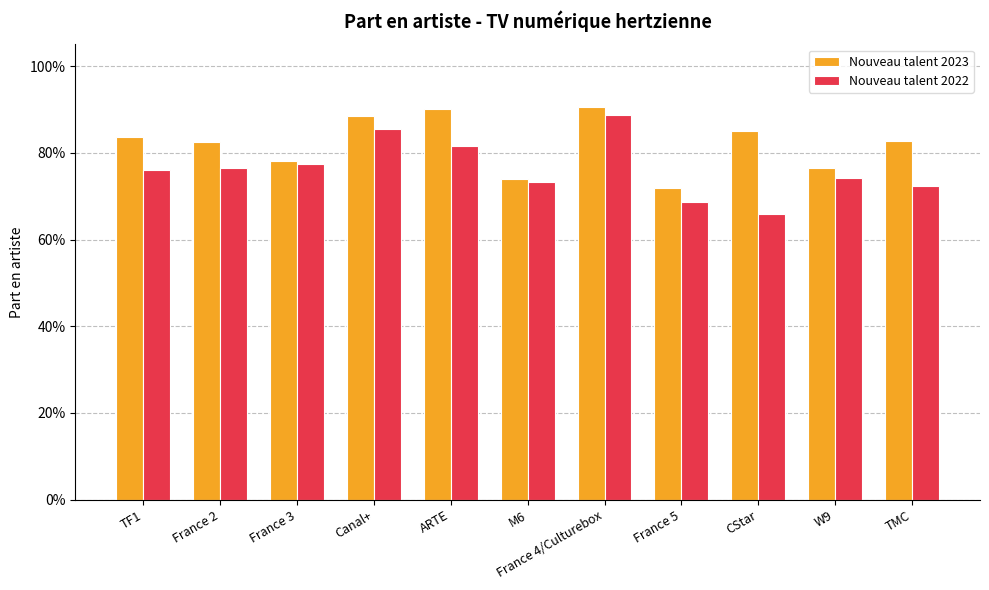

Does the chart contain any negative values?

No